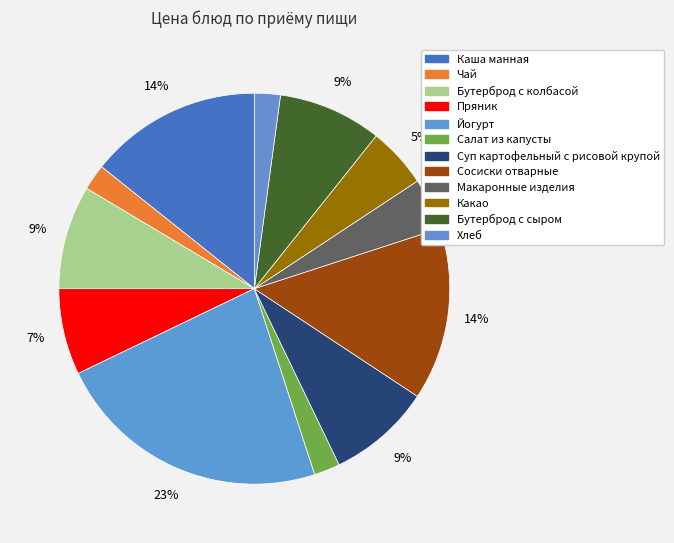

How many slices are in this pie chart?

12